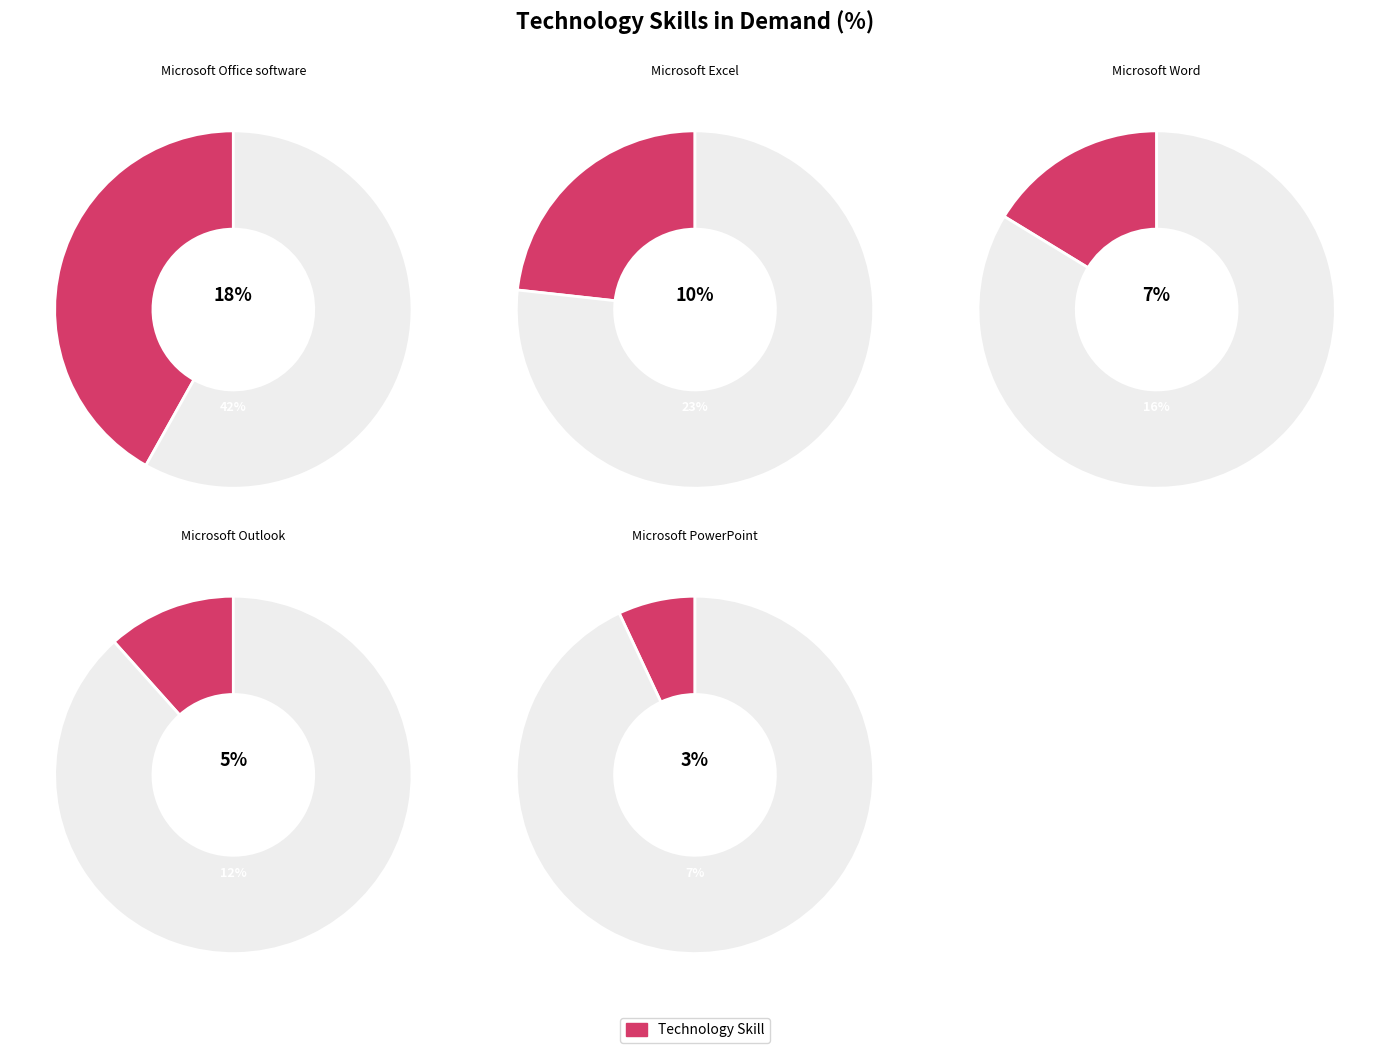

Is Microsoft PowerPoint the majority of the pie?

No